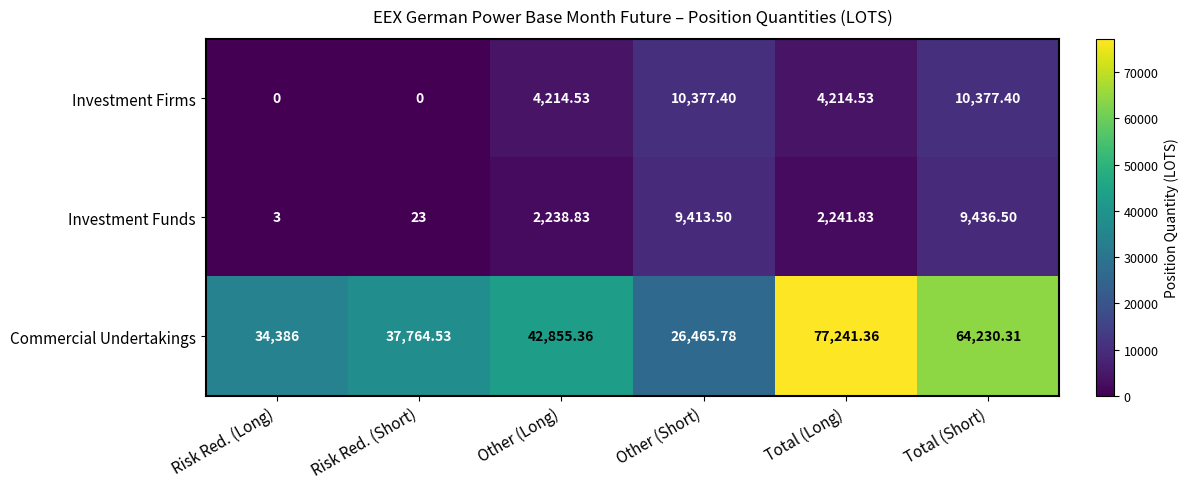

Between Risk Red. (Short) and Other (Short), which series saw the biggest shift?

Commercial Undertakings